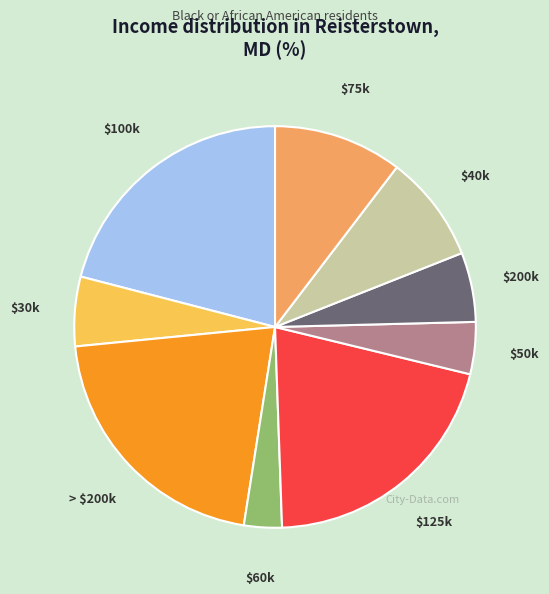

What is the smallest slice in the pie chart?

$60k